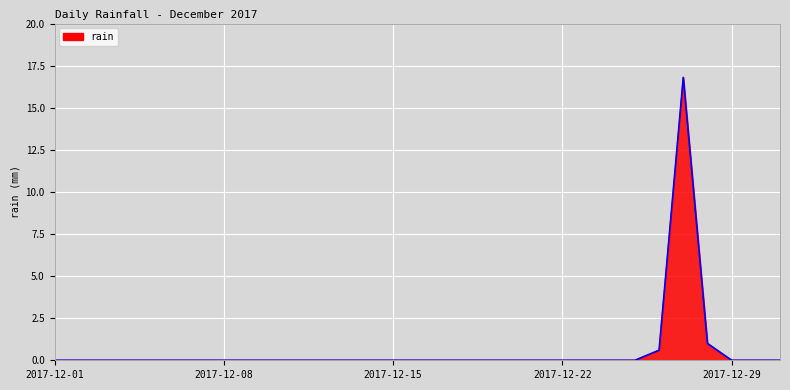

What is the greatest value displayed?

16.8